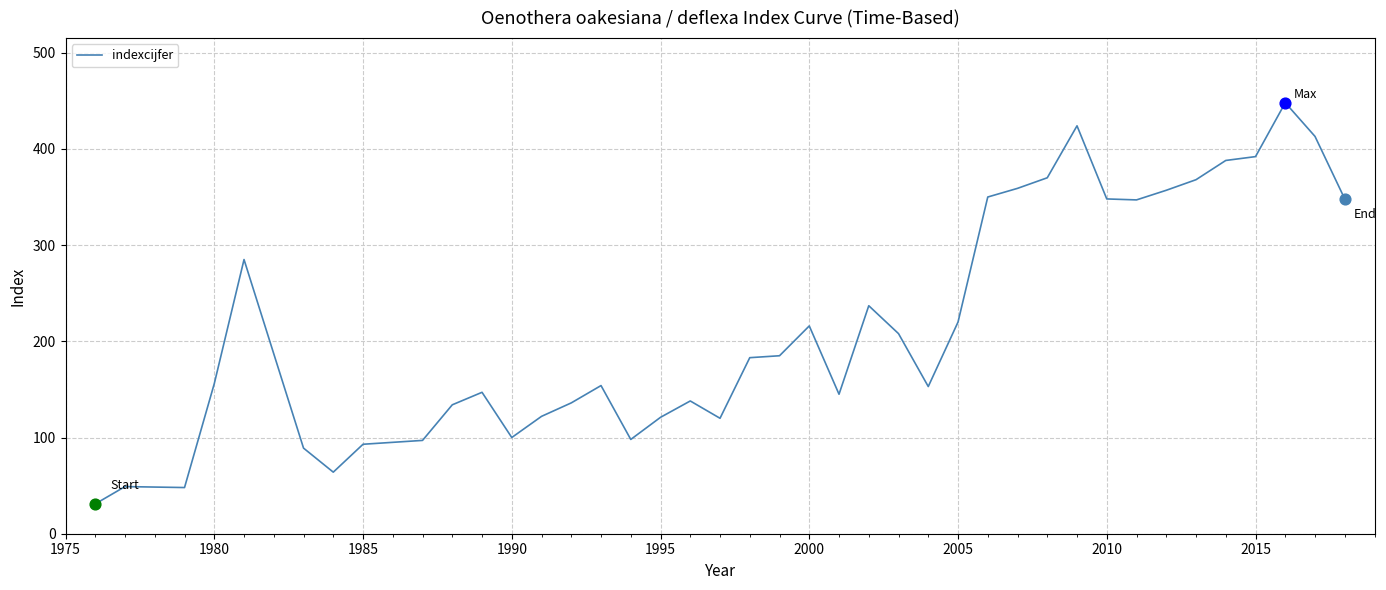

What is the difference between the maximum and minimum values?

417